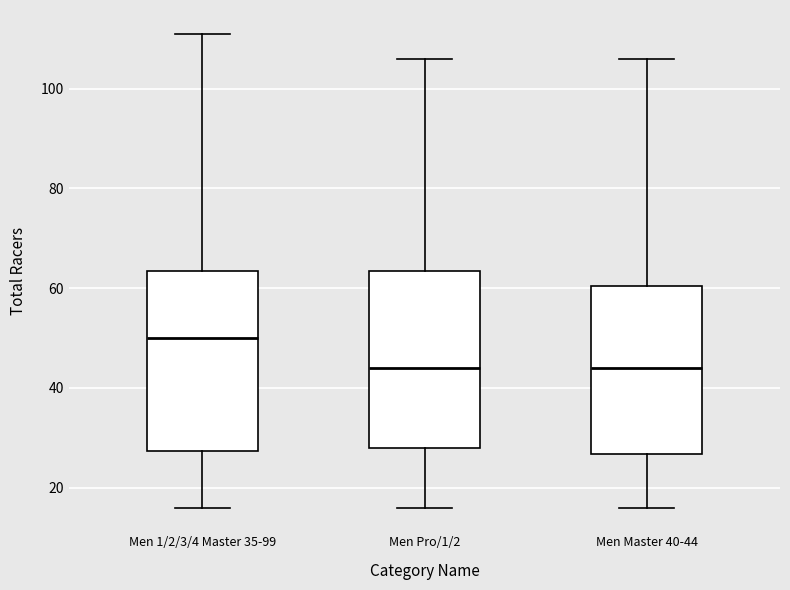

Where is the lower edge of the box for Men Pro/1/2 on the y-axis? The values are not printed on the chart, so give them approximately, as read against the axis.

28